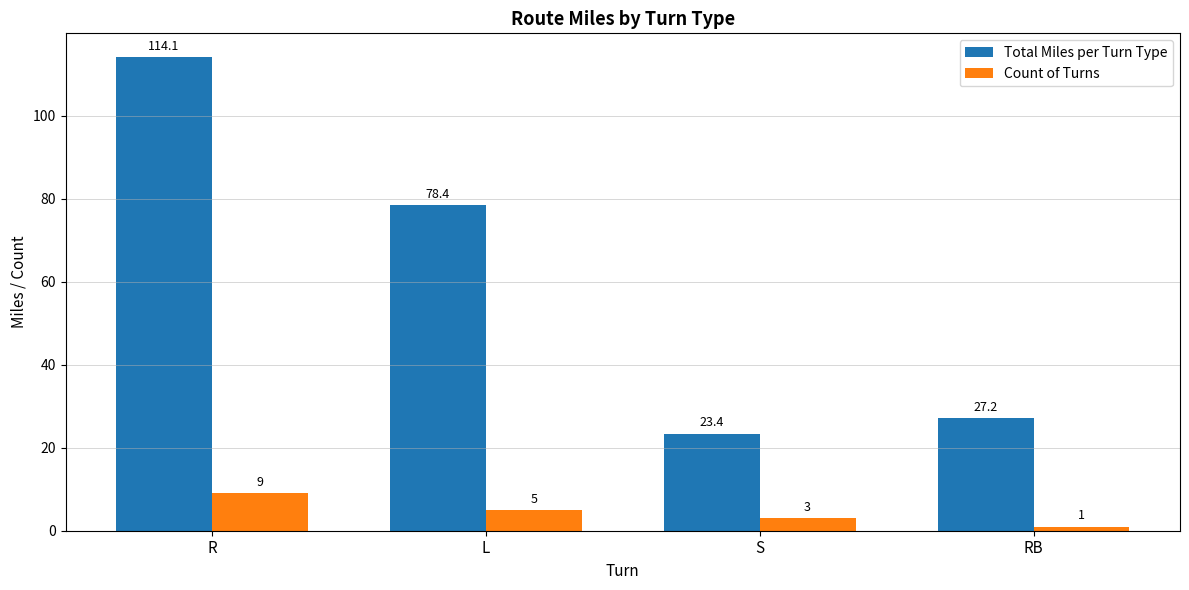

What is the label of the 1st bar from the left?

R